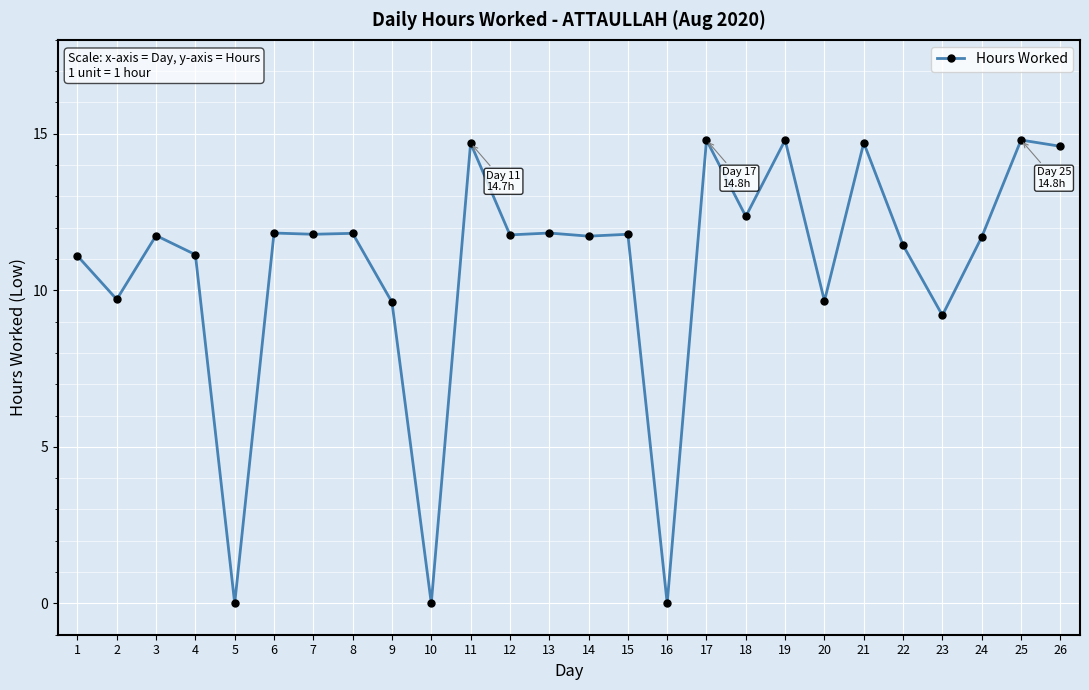

At which category does the data reach its first local valley?

2